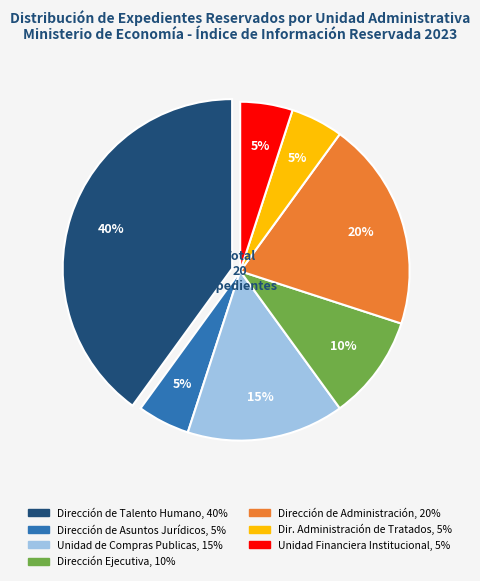

To the nearest percent, what is the difference between the largest and smallest slice percentages?

35%